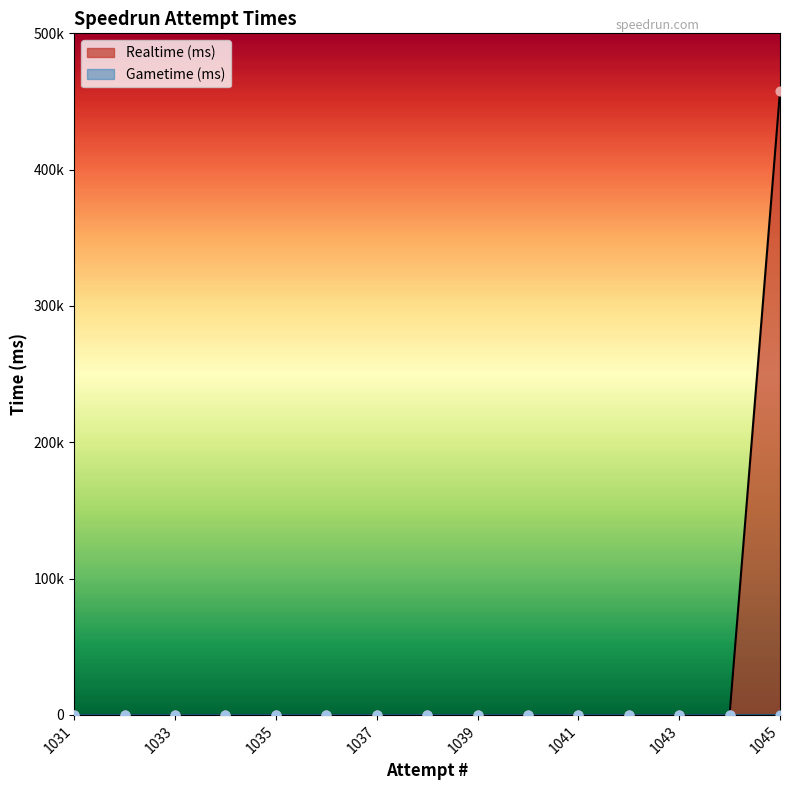

Which series contains the highest Y value?

Realtime (ms)